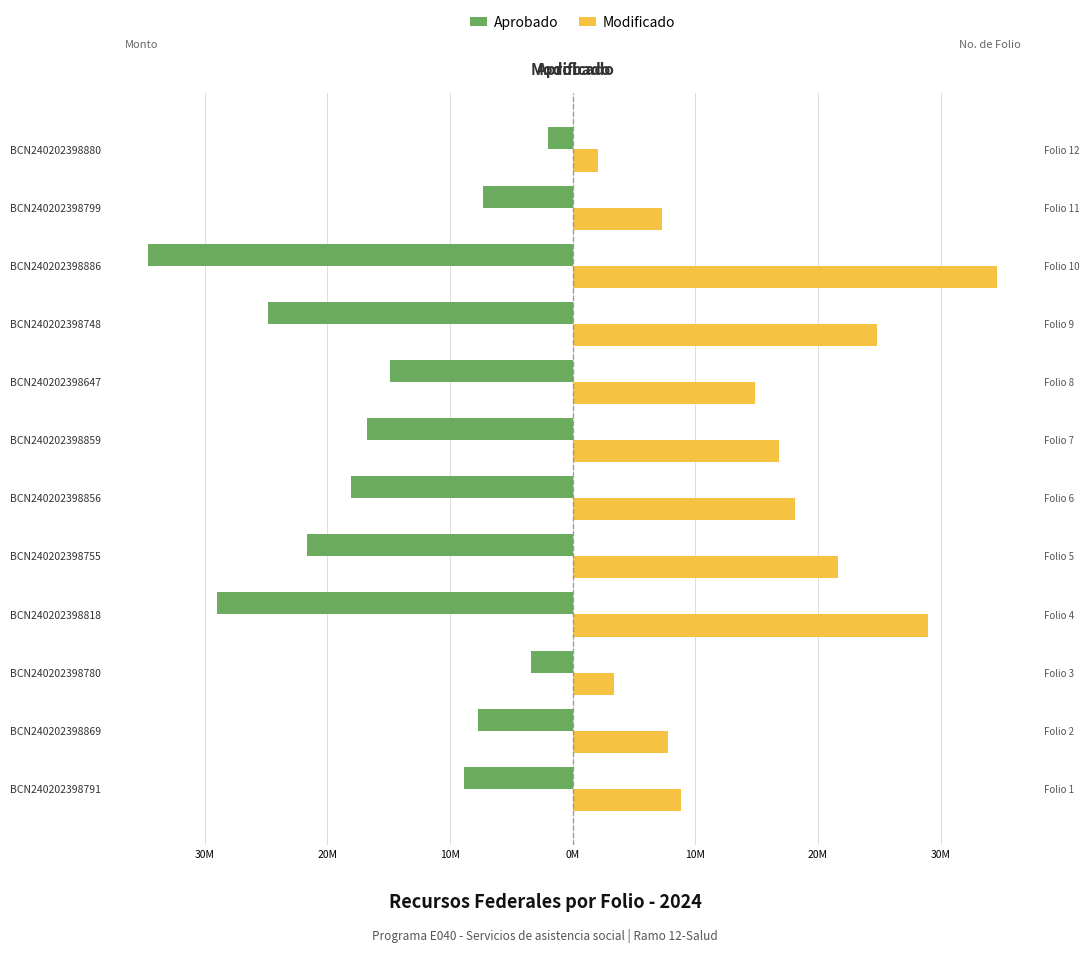

True or false: Aprobado has a value of -8454395 at BCN240202398856.

False